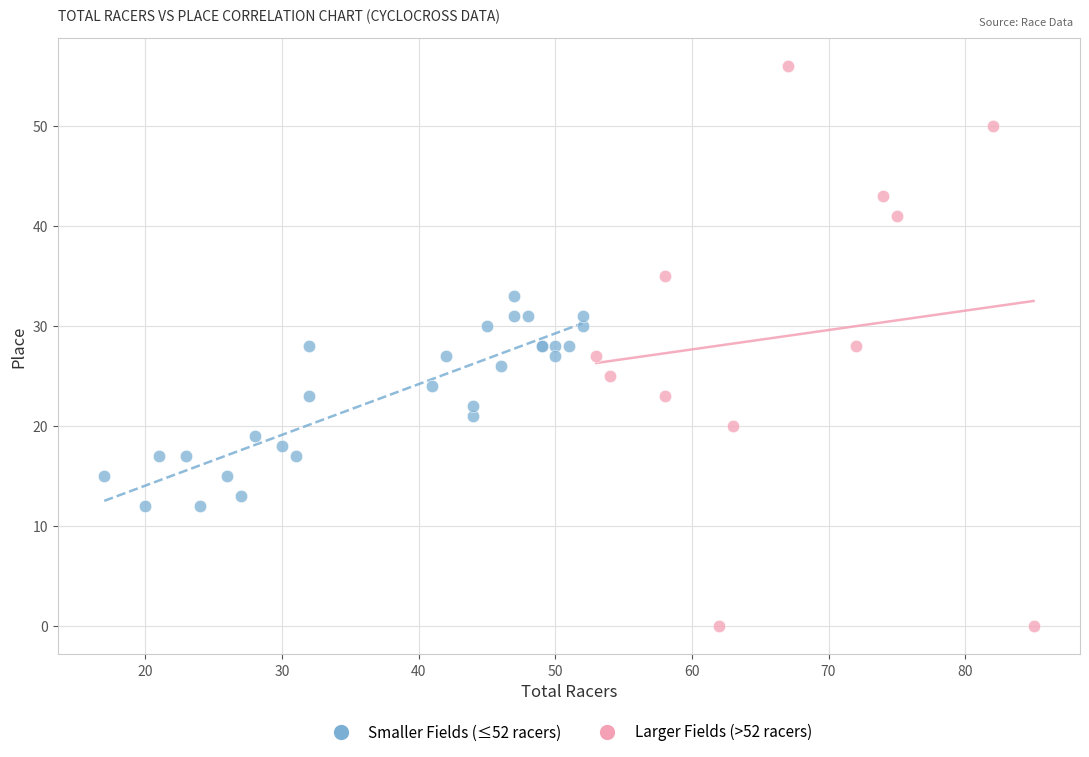

Which series reaches the maximum Y coordinate?

Larger Fields (>52 racers)